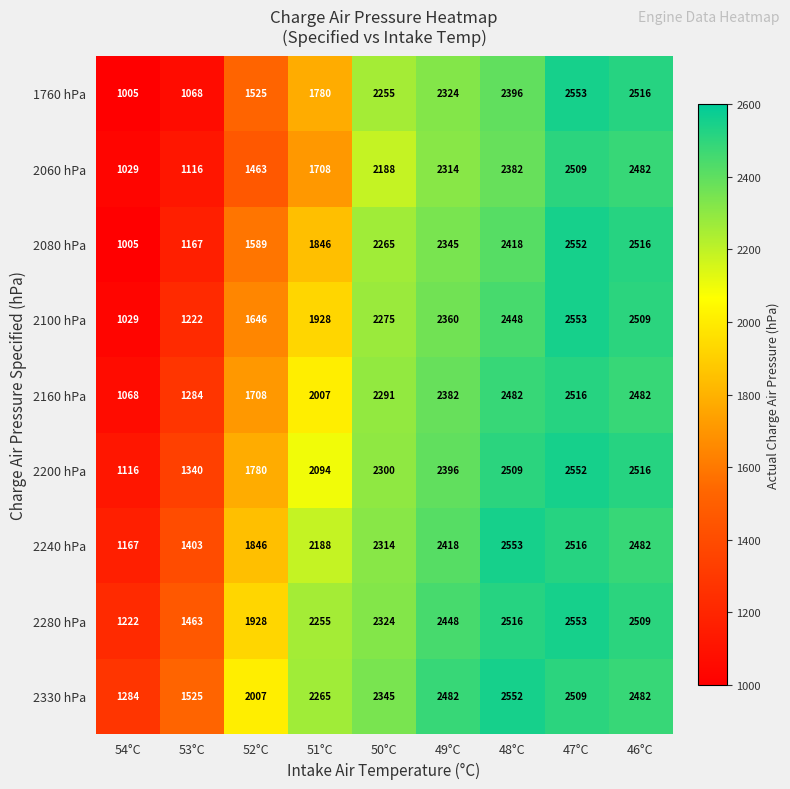

Which label corresponds to the smallest value in the chart?

54°C